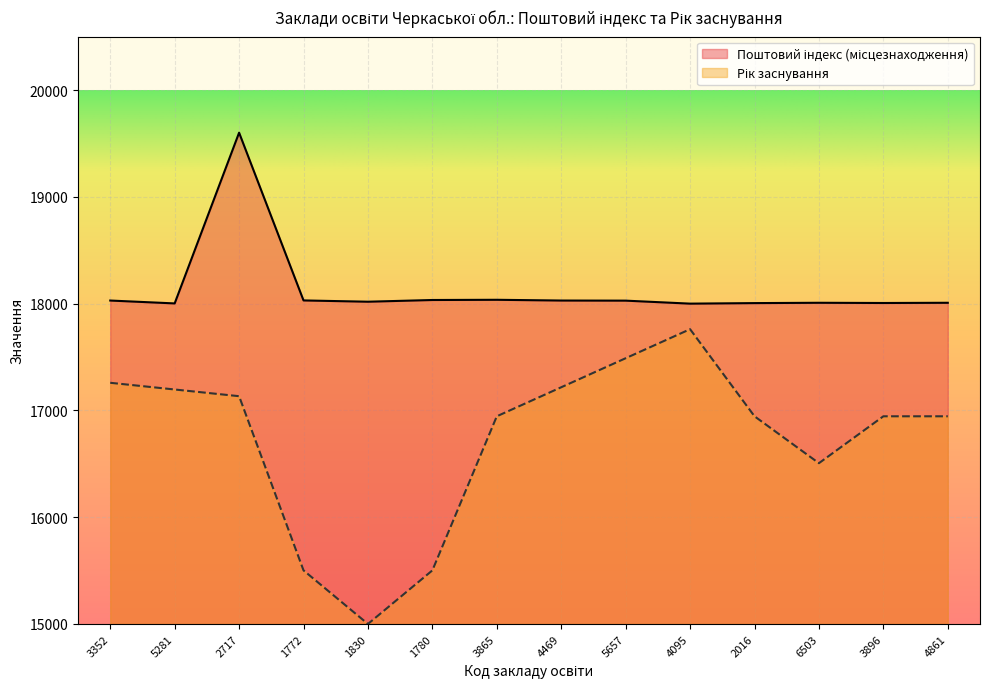

What is the approximate value at 1772?

18030